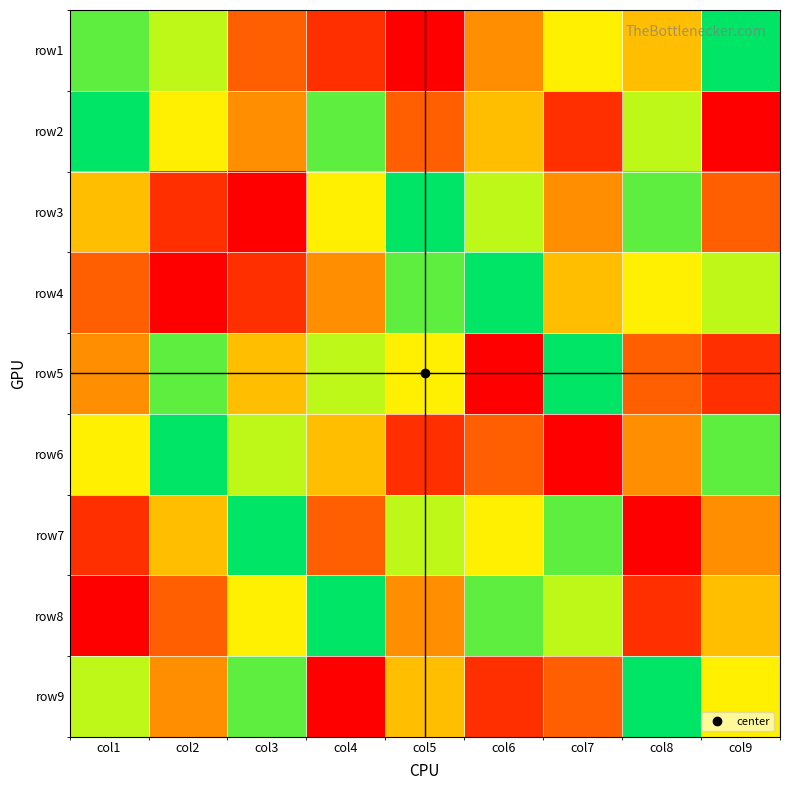

At col9, list the series in order from largest to smallest.

row1, row6, row4, row9, row8, row7, row3, row5, row2